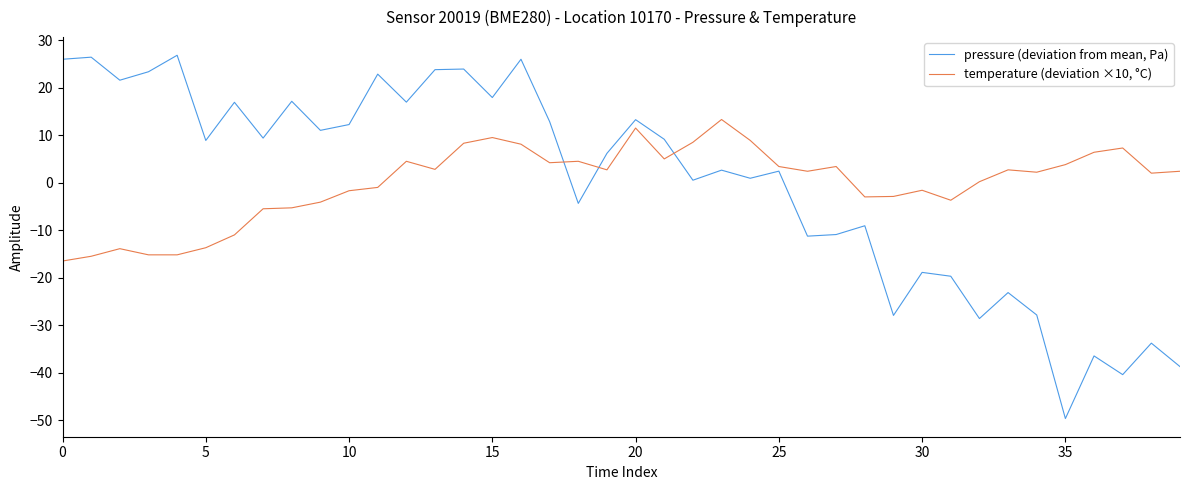

How many lines are shown in the chart?

2